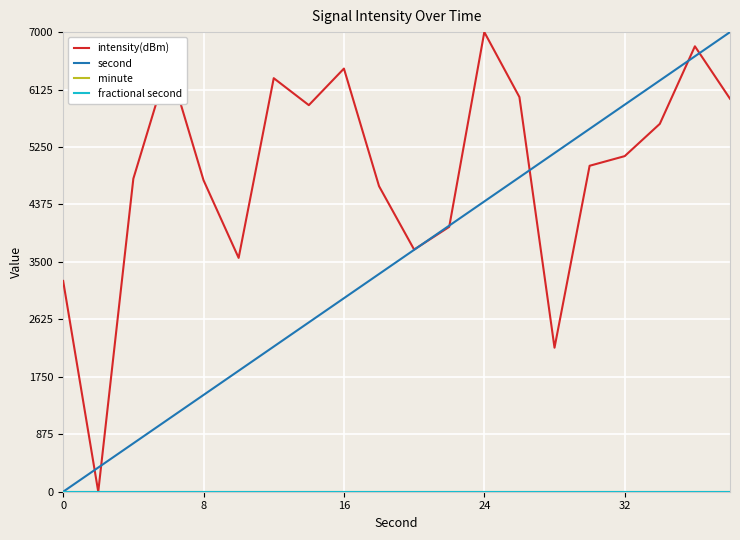

Which series has the widest spread of values?

intensity(dBm)